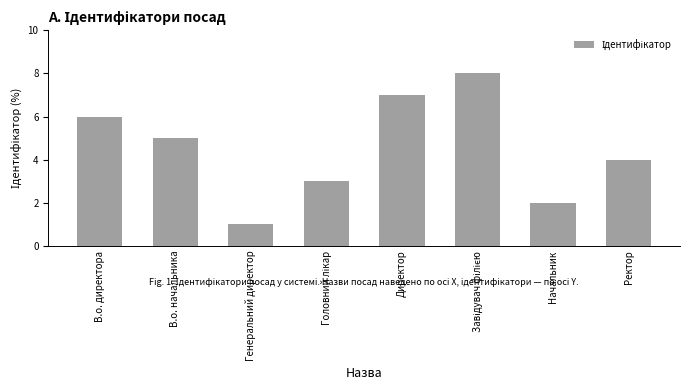

What position from the right is В.о. директора?

8